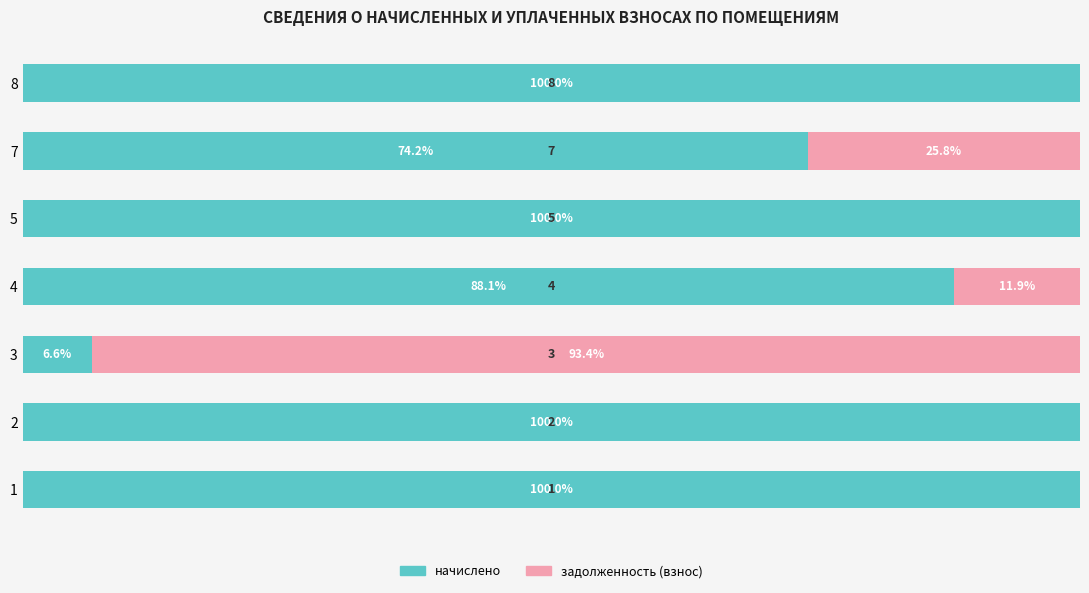

What is the sum of all начислено values?

568.9